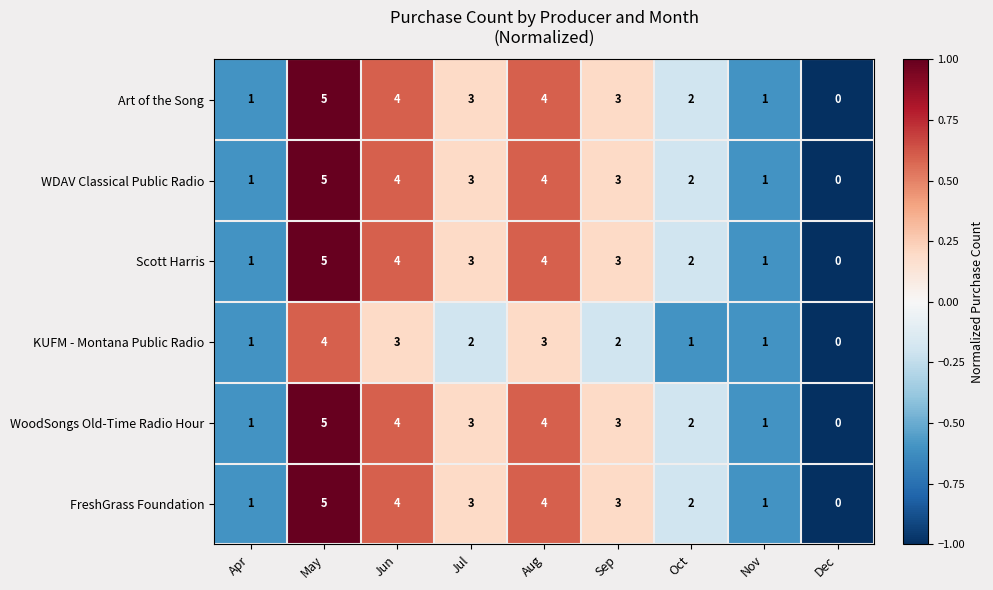

What is the difference between the maximum and minimum values in the KUFM - Montana Public Radio series?

4